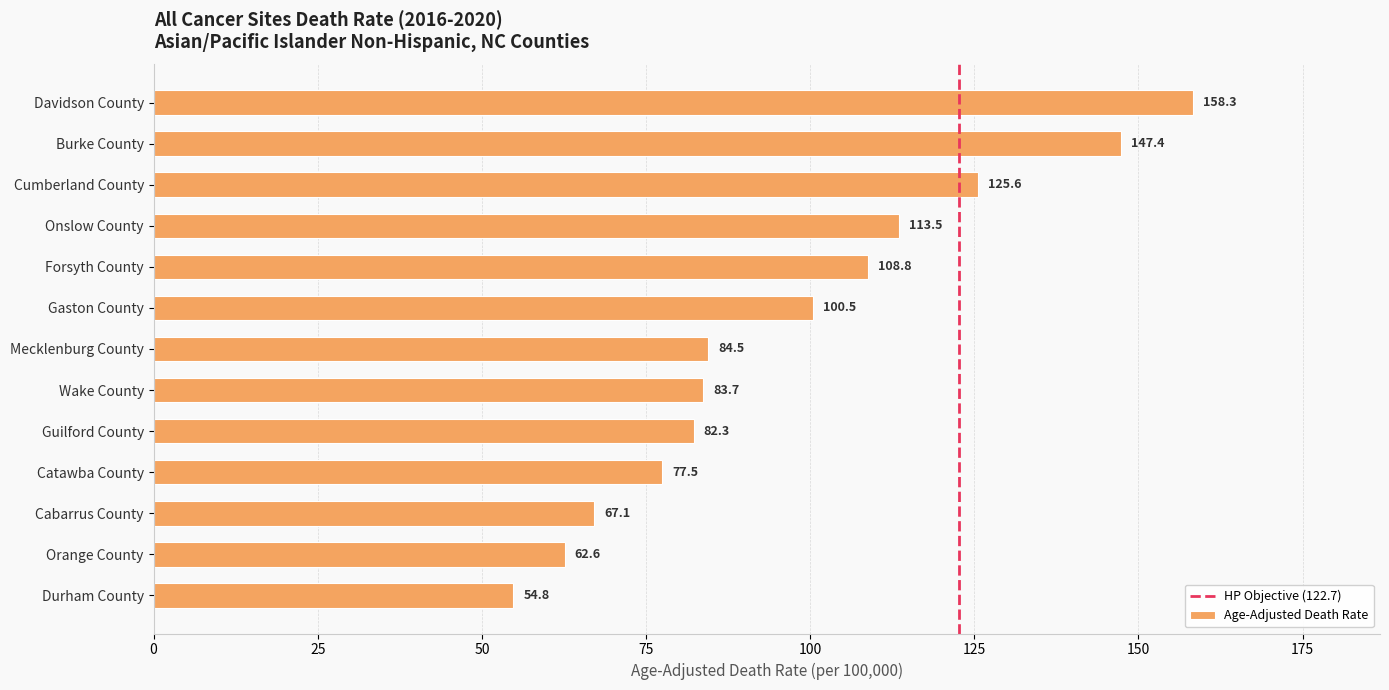

Are the bars grouped side by side (vs. stacked)?

No